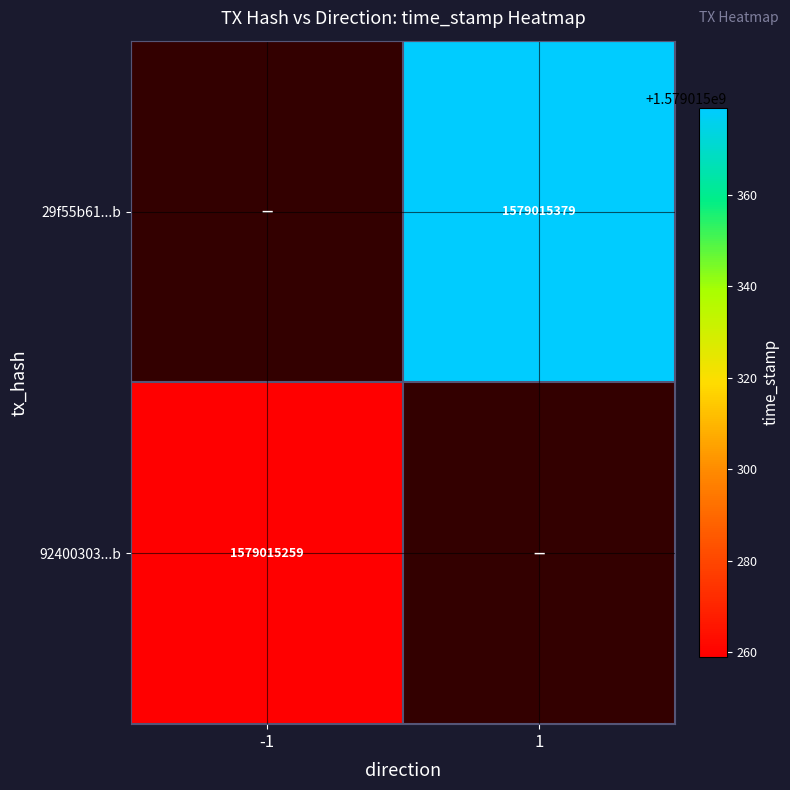

List the labels in order of 92400303...b value, smallest first.

-1, 1